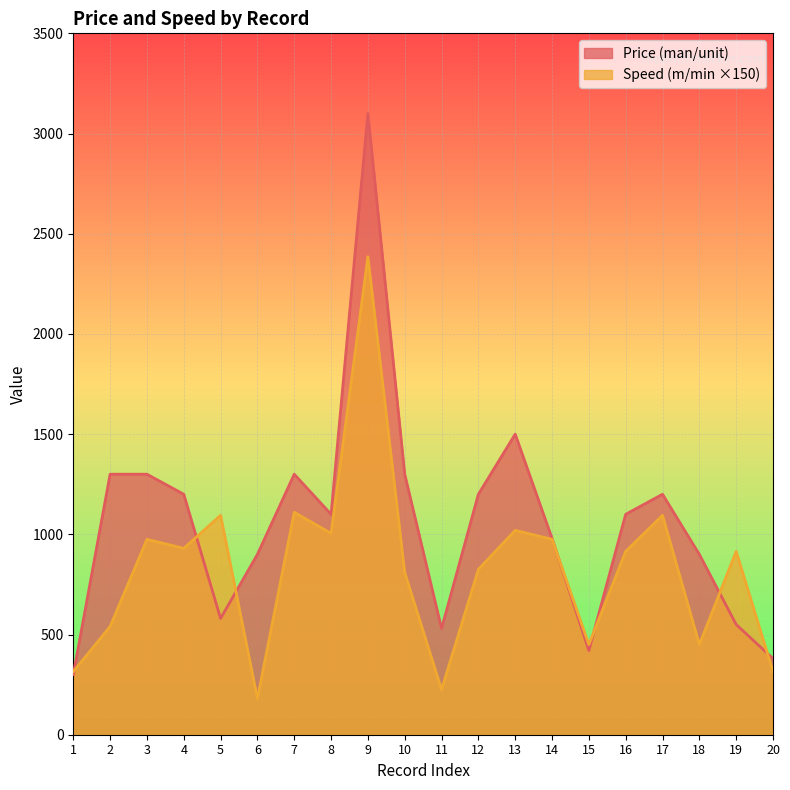

Does the chart display data point markers on the line(s)?

No